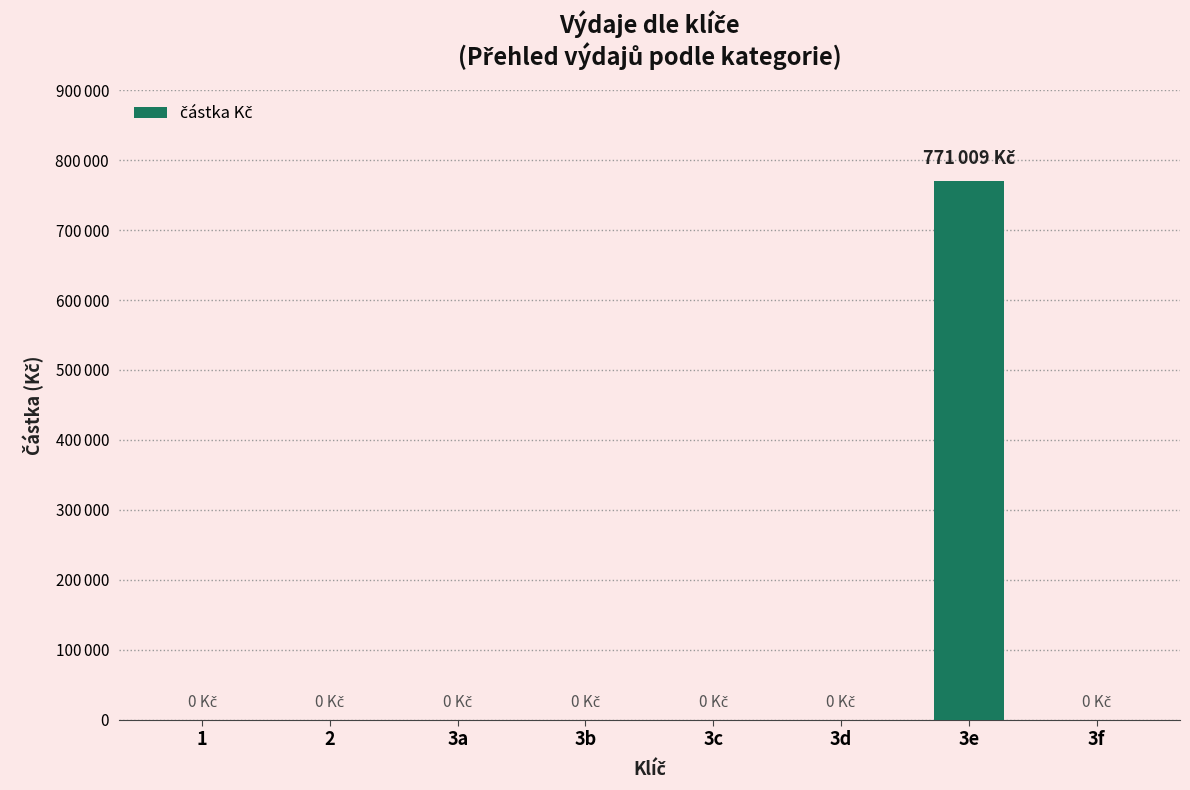

Which label corresponds to the smallest value in the chart?

1